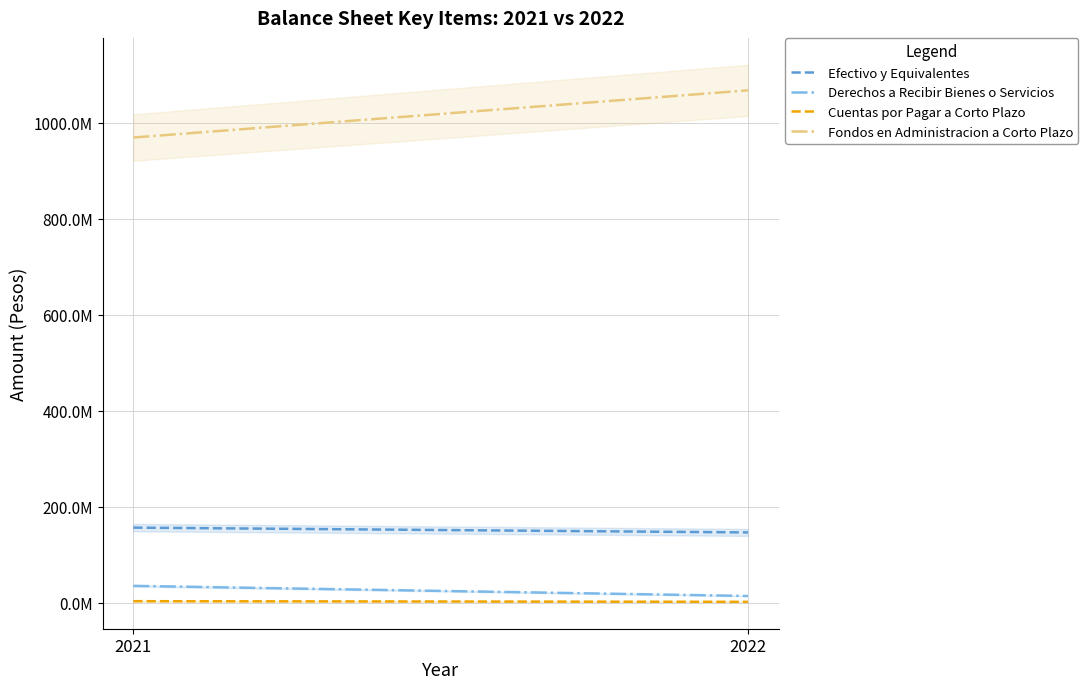

The Derechos a Recibir Bienes o Servicios series shows 34797247.7 at 2021. True or false?

True